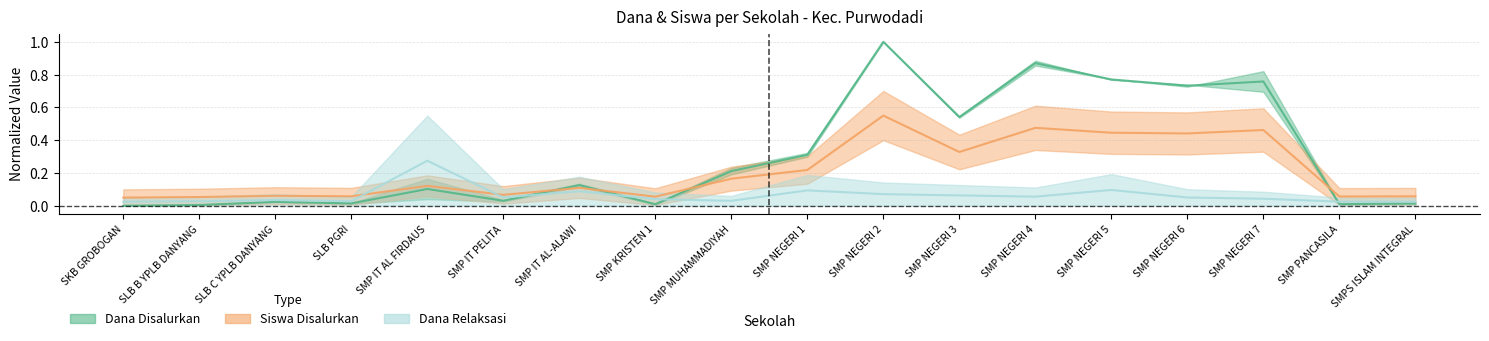

Is it true that Dana Relaksasi equals 0.0 at SMP NEGERI 4?

False